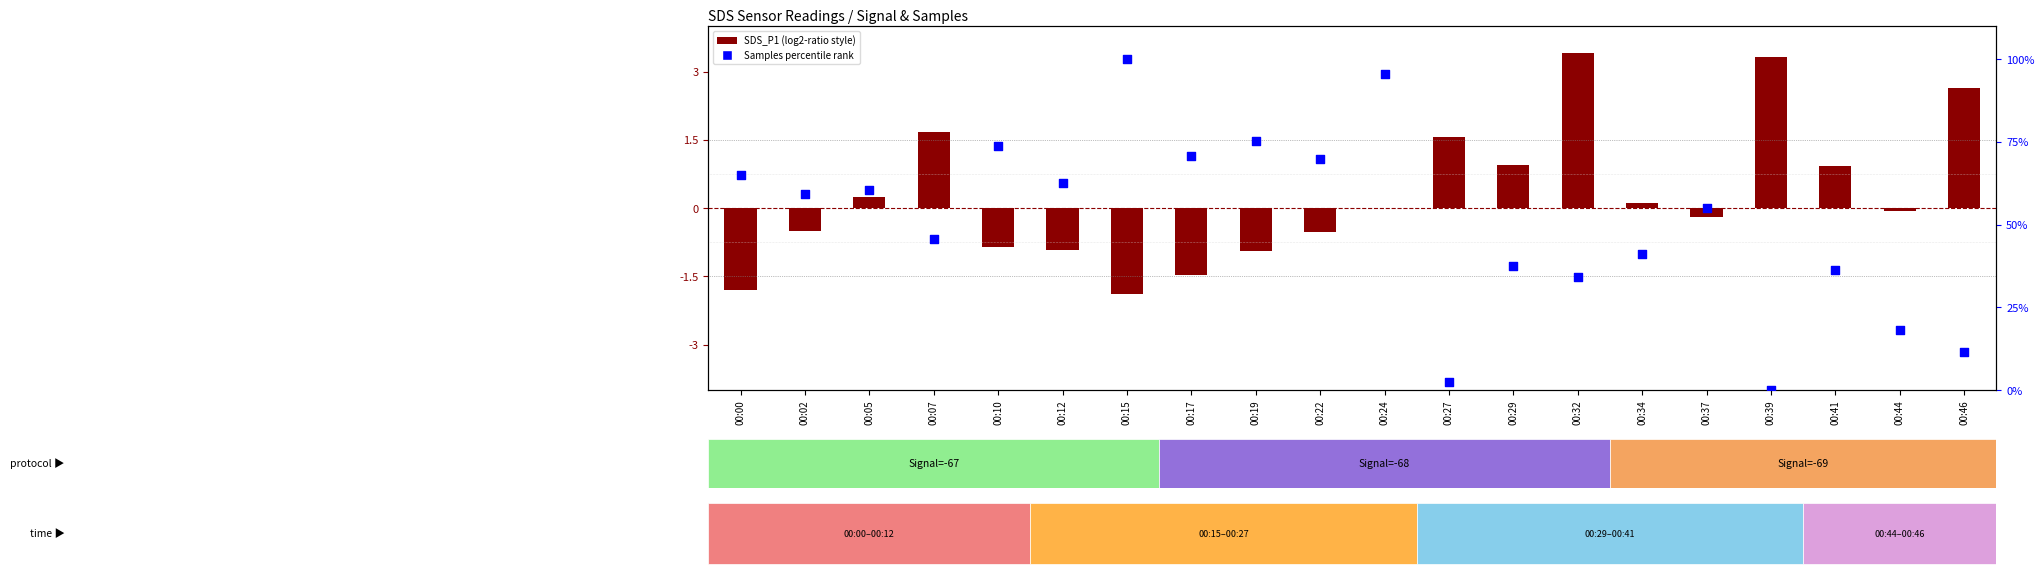

Which series reaches the minimum Y coordinate?

SDS_P1 (centered)